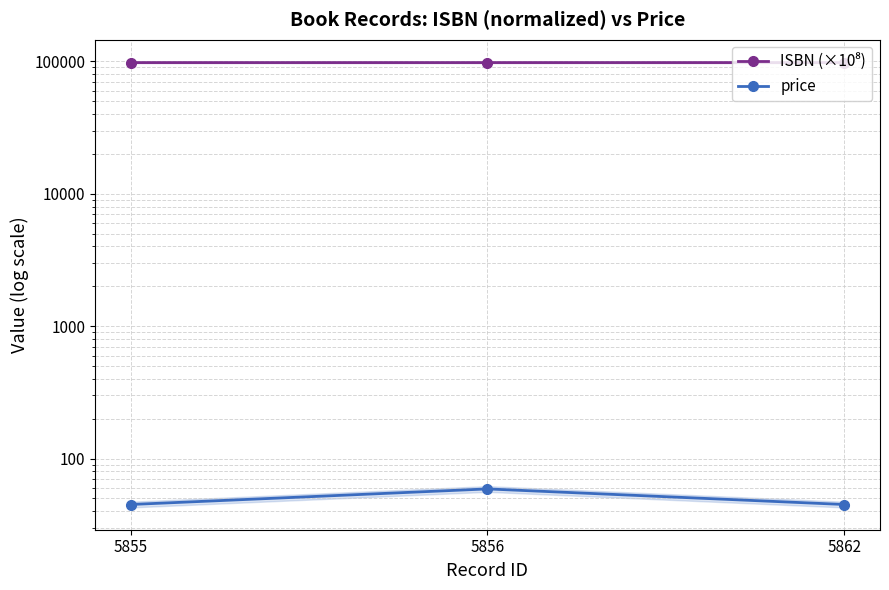

Which series has the largest range (max minus min)?

price